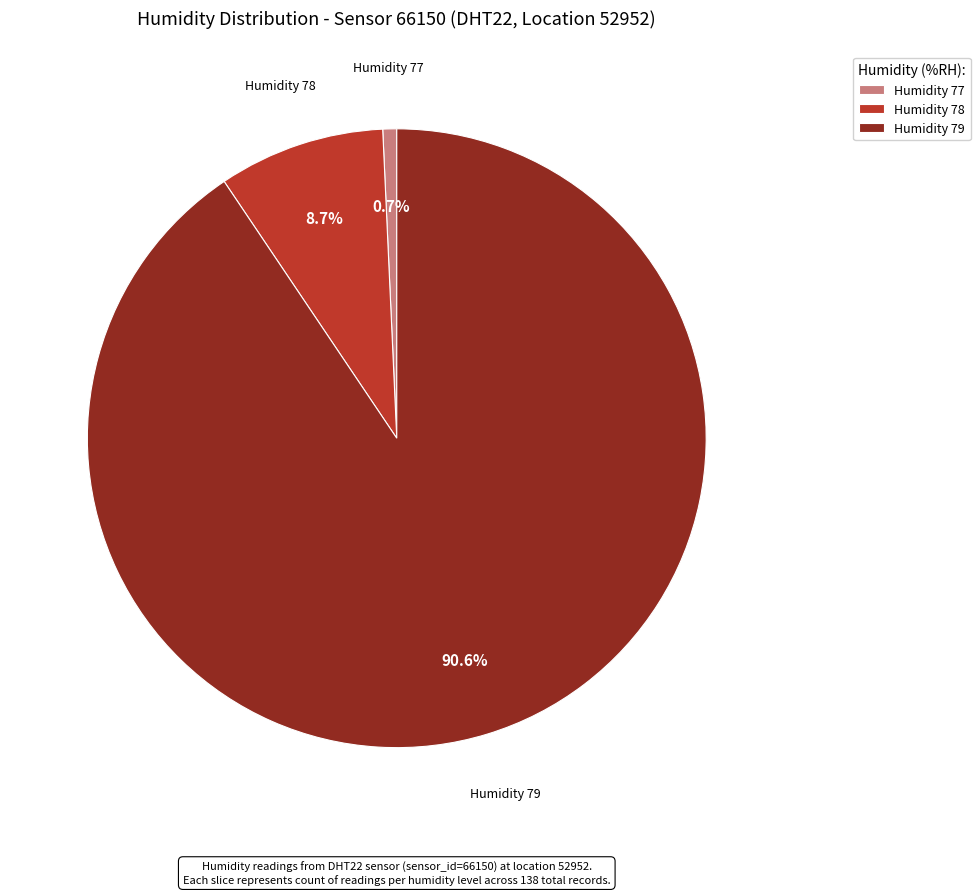

How many slices are in this pie chart?

3